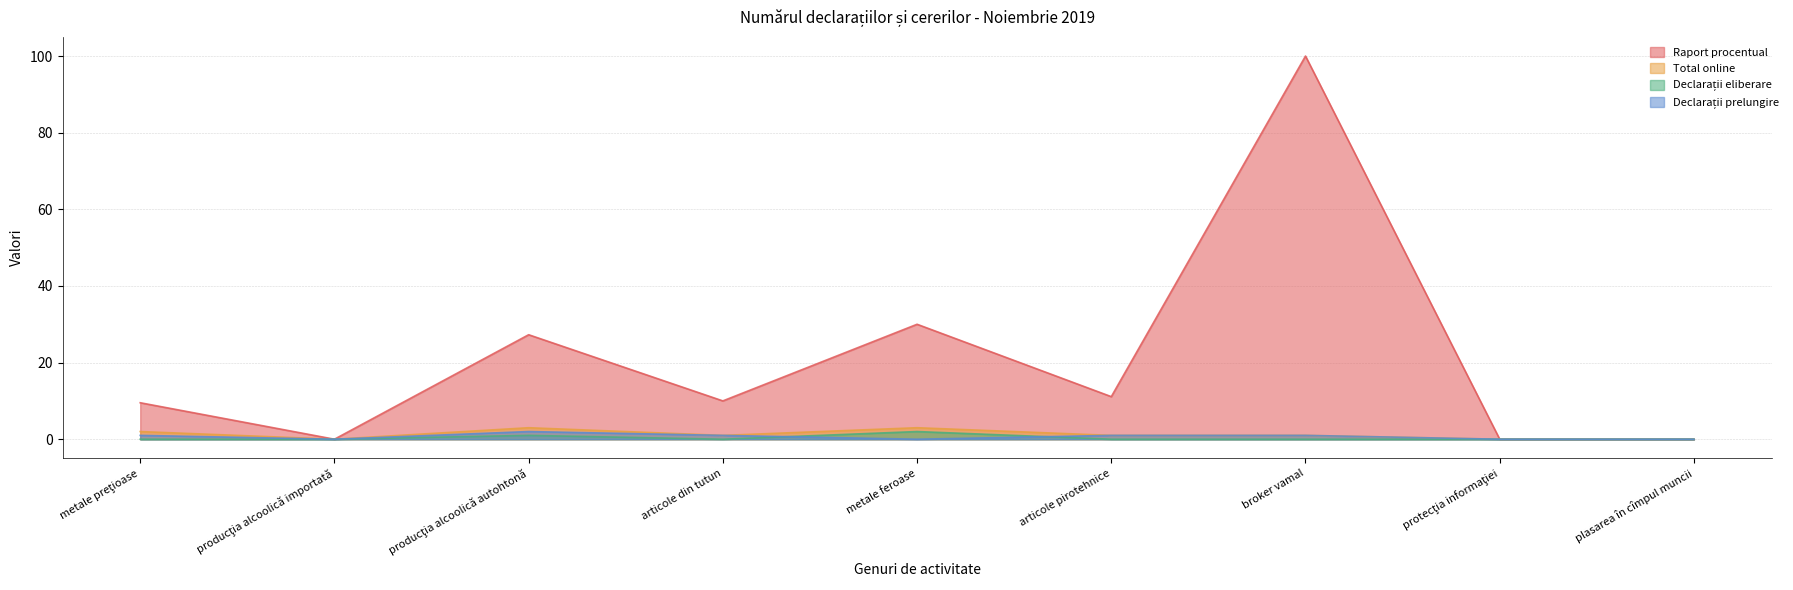

How many times do Declarații eliberare and Declarații prelungire cross each other?

2